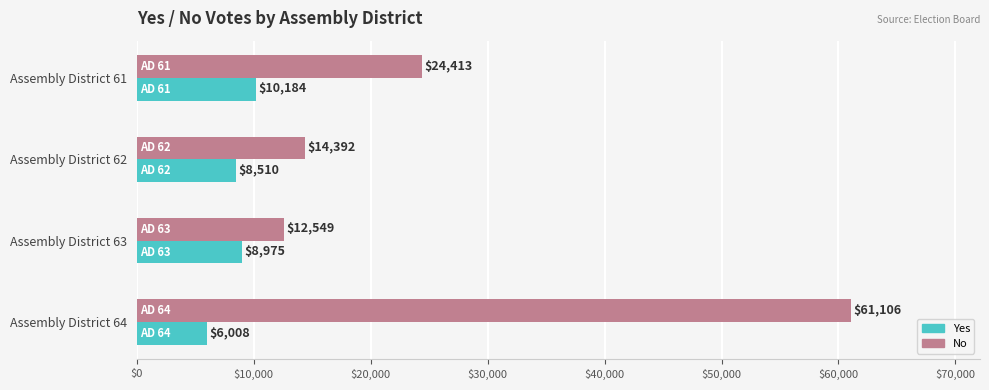

What is the average value of the No series?

28115